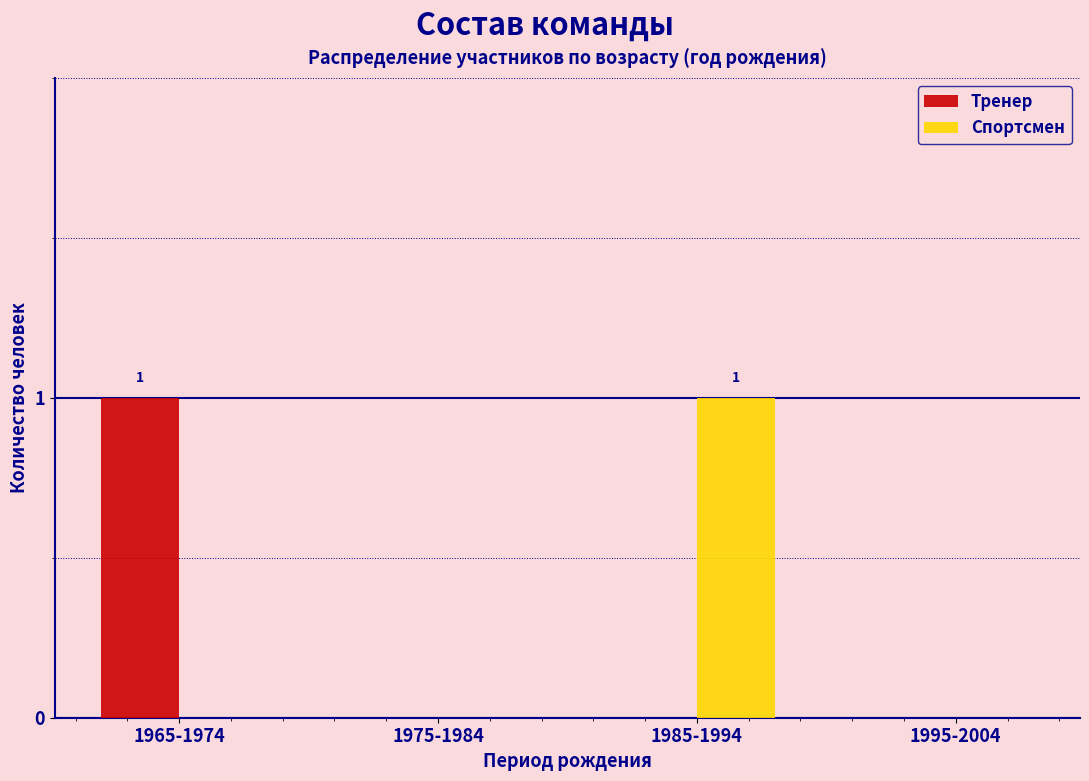

Reading left to right, list all the values displayed in this chart.

Тренер: 1965-1974=1	1975-1984=0	1985-1994=0	1995-2004=0
Спортсмен: 1965-1974=0	1975-1984=0	1985-1994=1	1995-2004=0